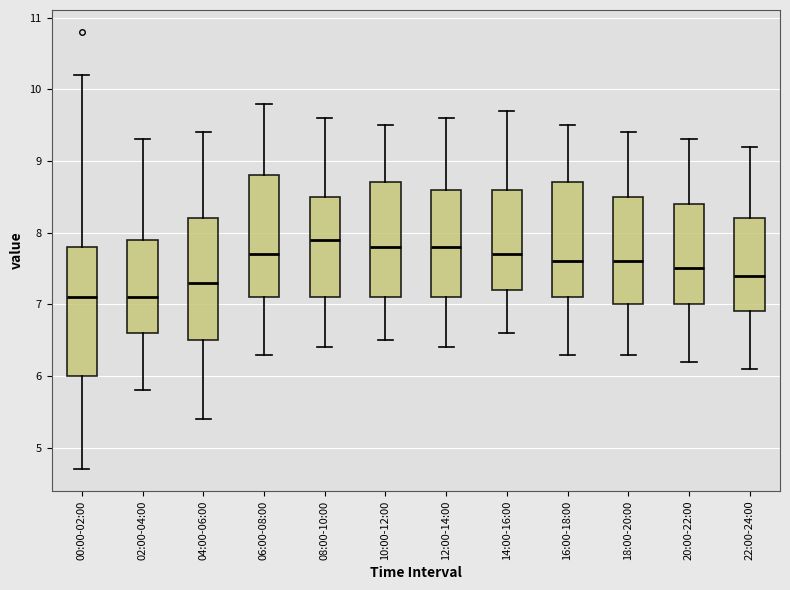

Reading left to right, transcribe this box plot: for each box, give where its median line is, the range the box spans, and where its two whiskers end, as read against the y-axis. The values are not printed on the chart, so give them approximately, as read against the axis.

00:00-02:00: median 7.1, box 6.0 to 7.8, whiskers 4.7 to 10.2
02:00-04:00: median 7.1, box 6.6 to 7.9, whiskers 5.8 to 9.3
04:00-06:00: median 7.3, box 6.5 to 8.2, whiskers 5.4 to 9.4
06:00-08:00: median 7.7, box 7.1 to 8.8, whiskers 6.3 to 9.8
08:00-10:00: median 7.9, box 7.1 to 8.5, whiskers 6.4 to 9.6
10:00-12:00: median 7.8, box 7.1 to 8.7, whiskers 6.5 to 9.5
12:00-14:00: median 7.8, box 7.1 to 8.6, whiskers 6.4 to 9.6
14:00-16:00: median 7.7, box 7.2 to 8.6, whiskers 6.6 to 9.7
16:00-18:00: median 7.6, box 7.1 to 8.7, whiskers 6.3 to 9.5
18:00-20:00: median 7.6, box 7.0 to 8.5, whiskers 6.3 to 9.4
20:00-22:00: median 7.5, box 7.0 to 8.4, whiskers 6.2 to 9.3
22:00-24:00: median 7.4, box 6.9 to 8.2, whiskers 6.1 to 9.2